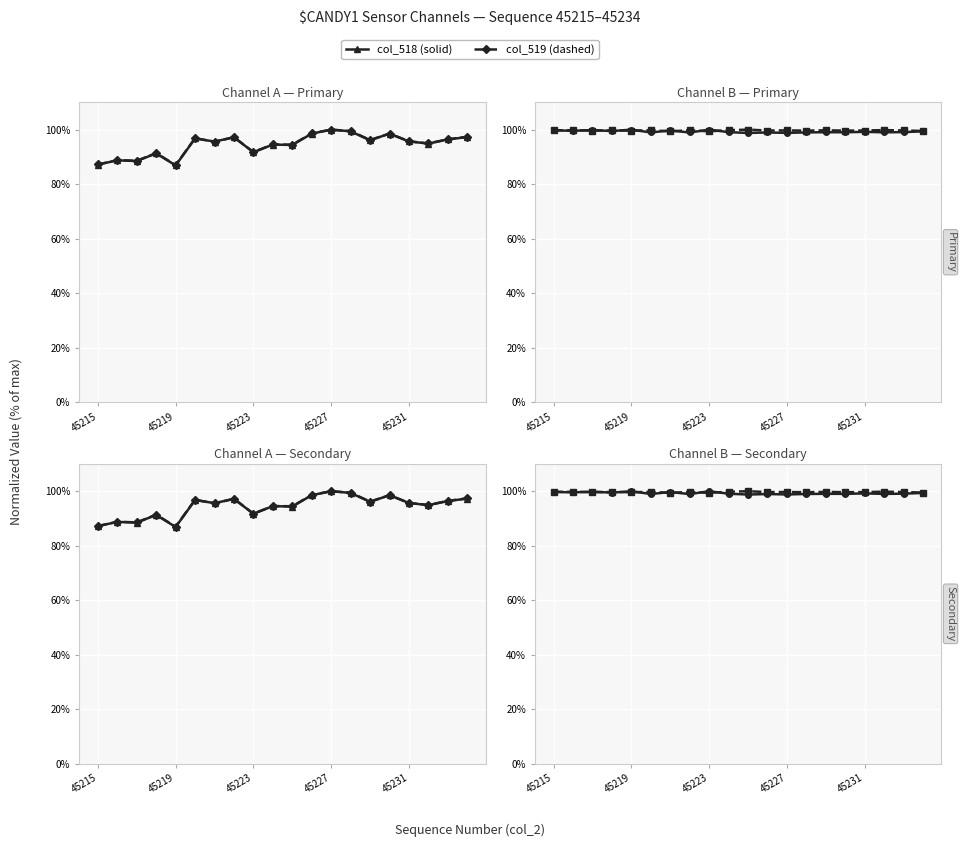

How many interior local peaks does the col_518 (solid) series have?

7